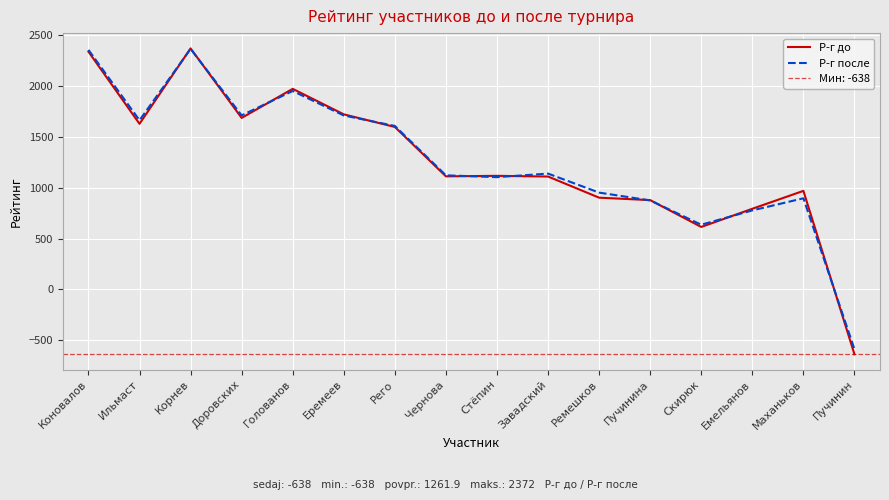

How many lines are shown in the chart?

2